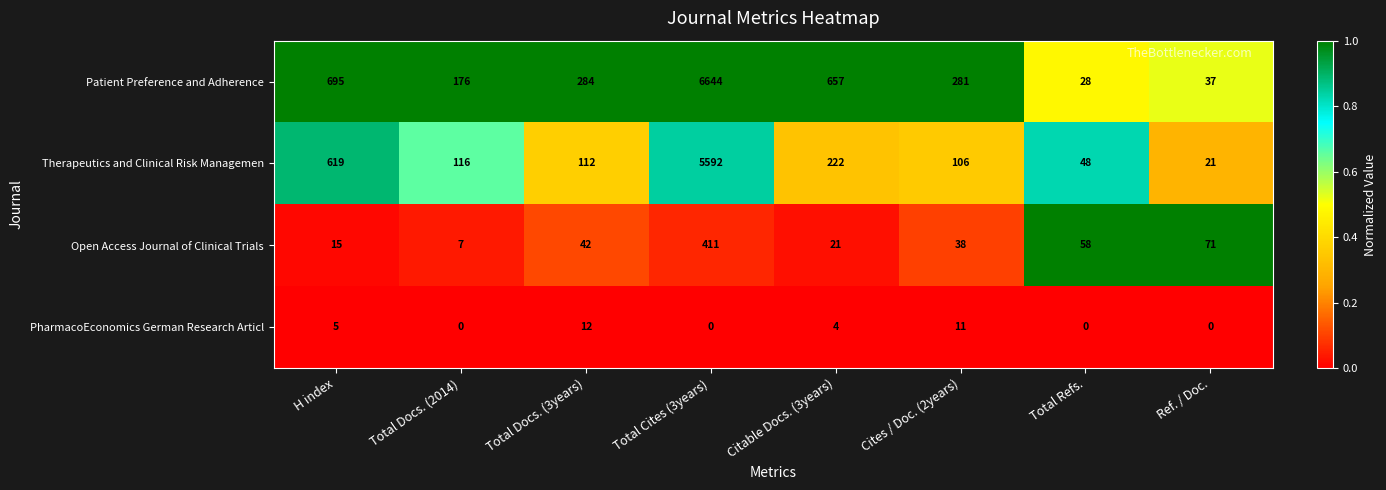

Which label corresponds to the largest value in the chart?

Total Cites (3years)